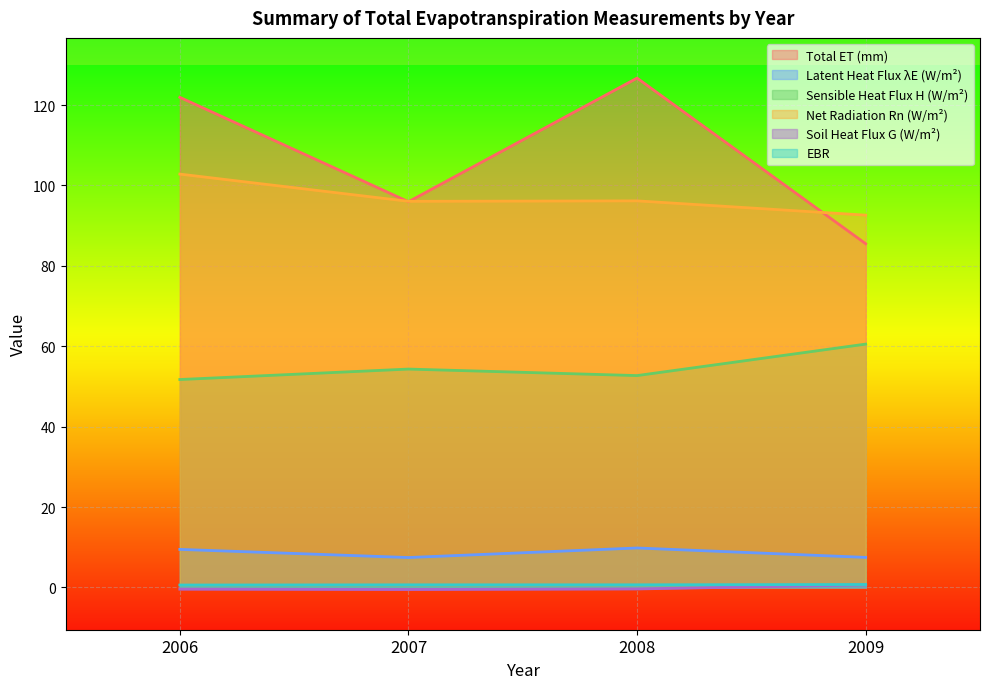

Count the number of categories in the chart.

4